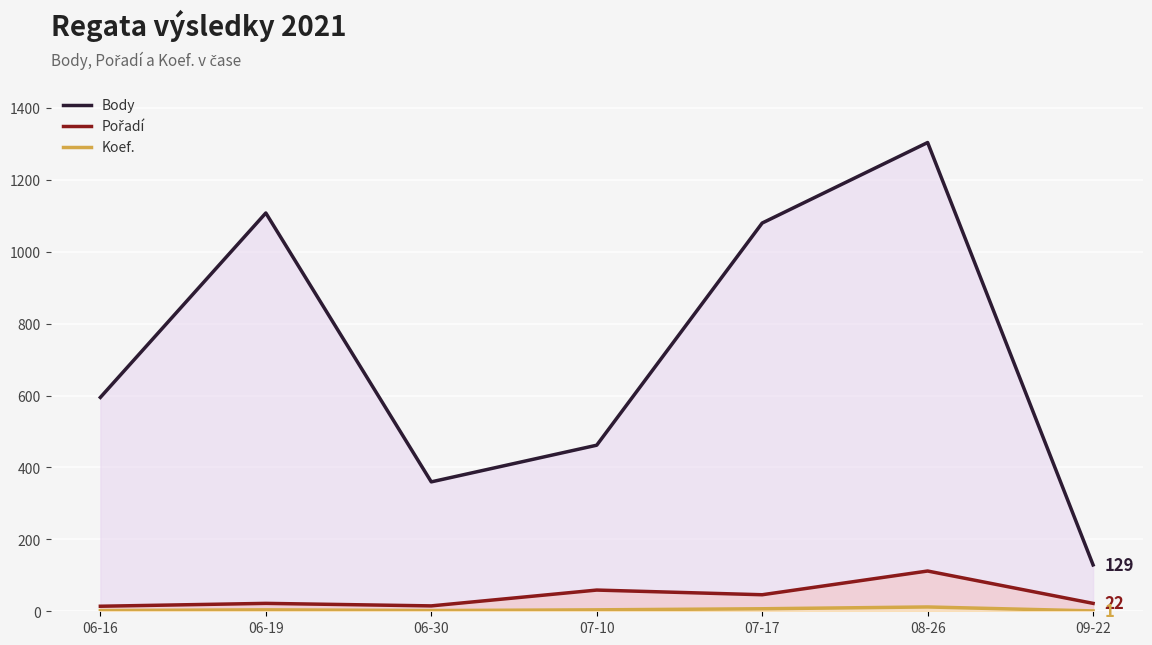

How many lines are shown in the chart?

3